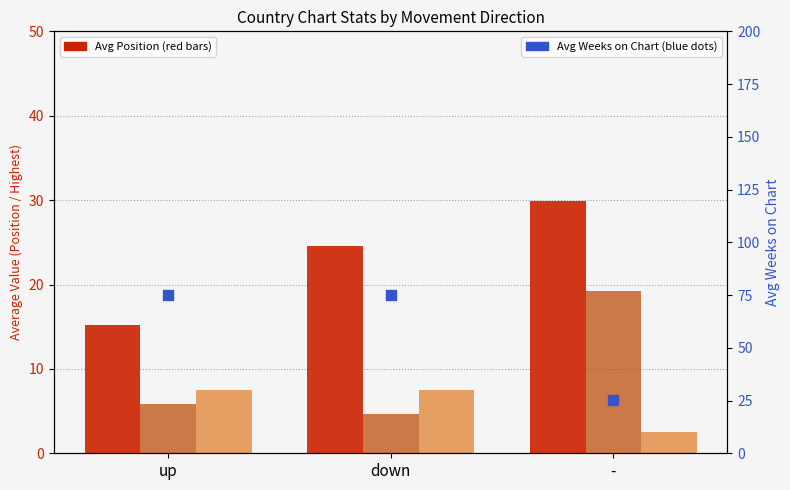

Which series reaches the minimum Y coordinate?

Avg Weeks/10